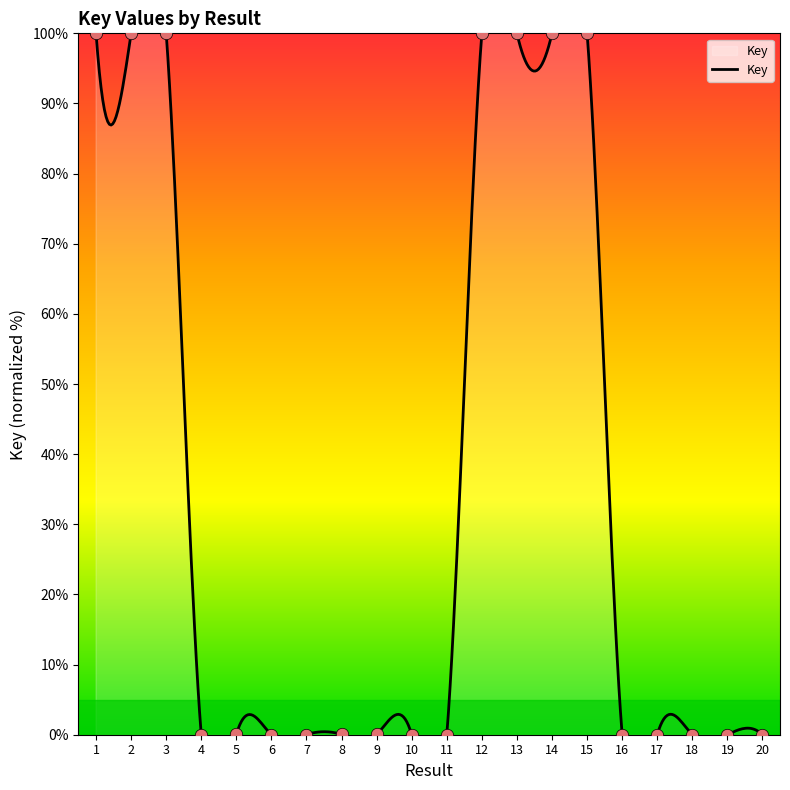

What is the change in value from 1 to 7?

-100.0